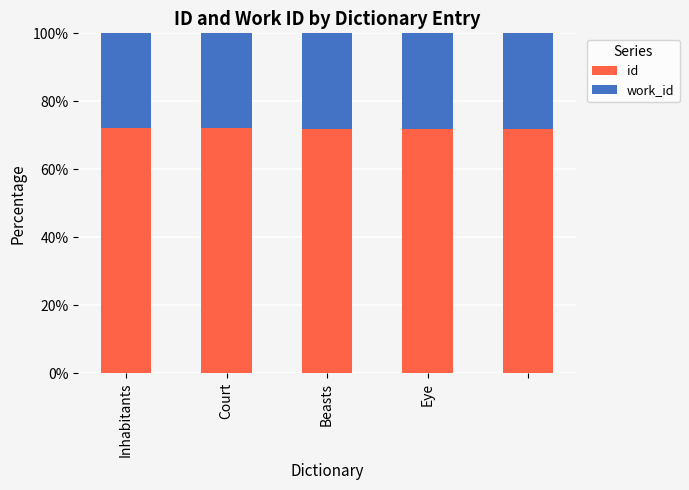

Are the bars grouped side by side (vs. stacked)?

No